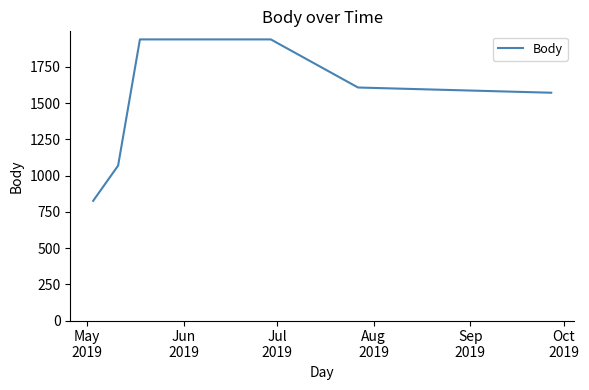

What is the difference between the second highest and second lowest values?

871